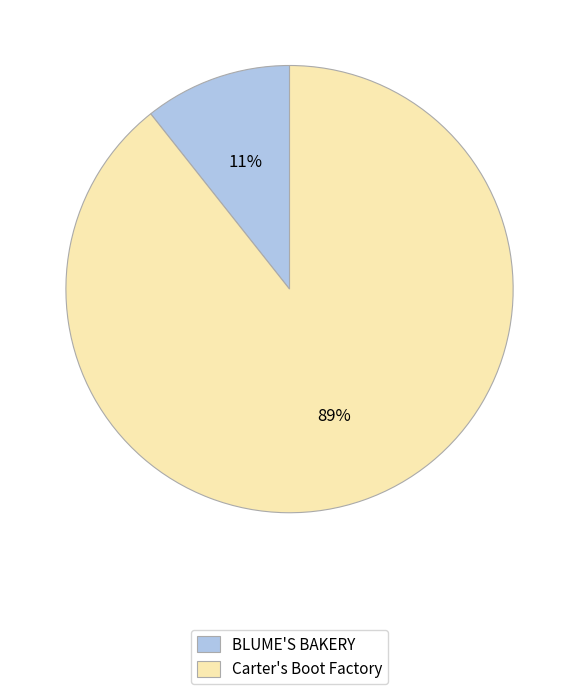

To the nearest percent, what is the combined percentage of BLUME'S BAKERY and Carter's Boot Factory?

100%